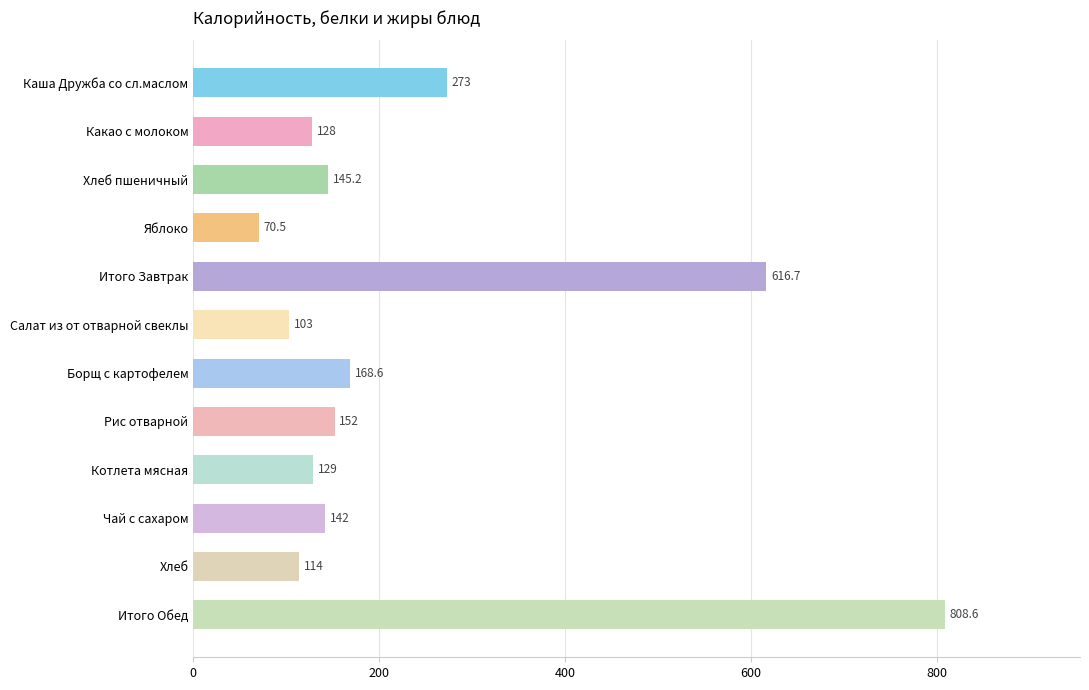

Does the chart contain any negative values?

No